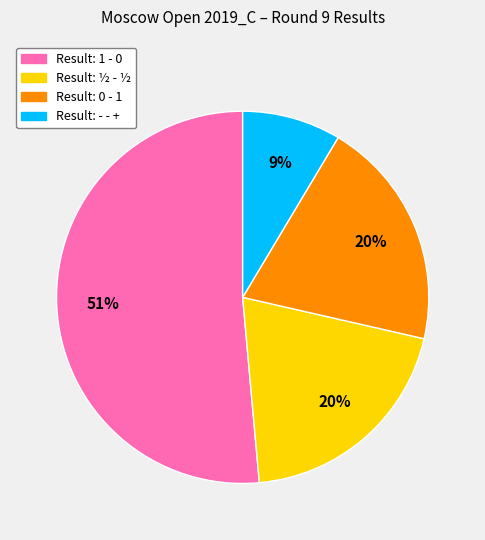

Does any single category account for the majority?

Yes